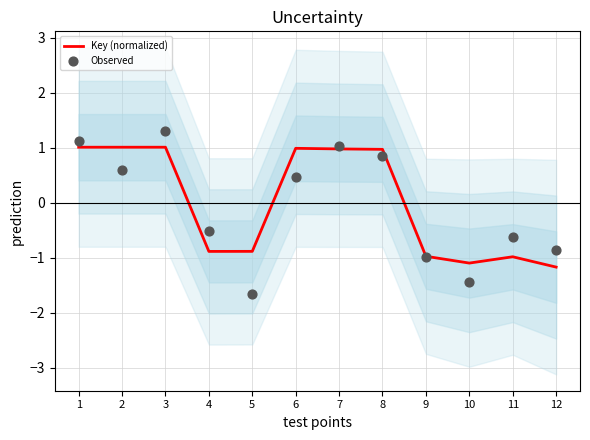

At which category is the sum across all series the highest?

3